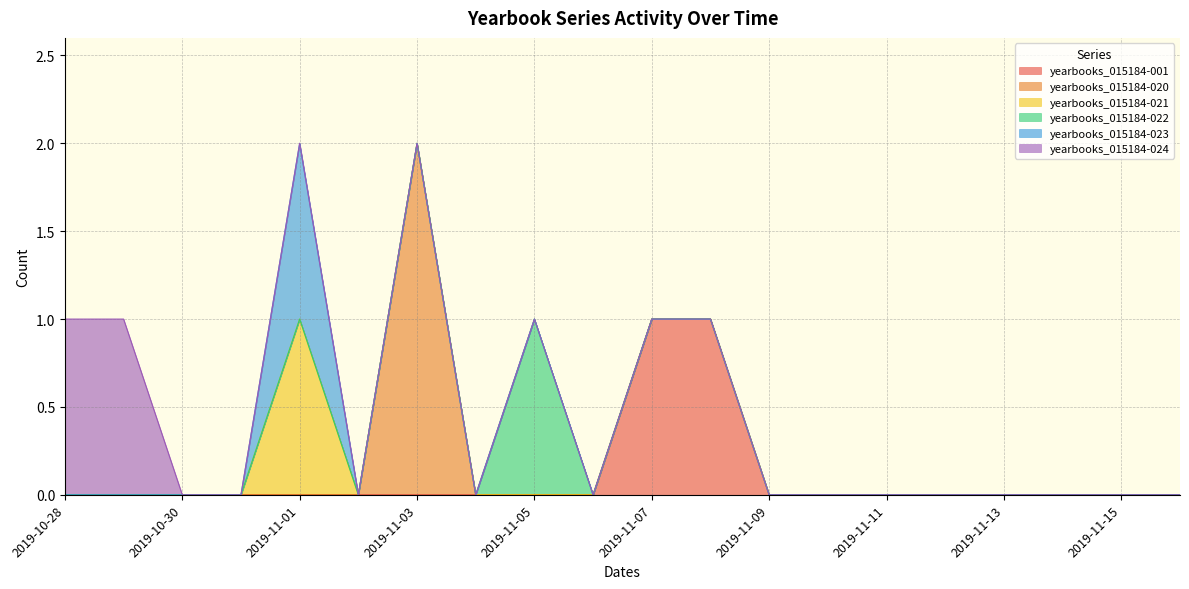

Is the value of yearbooks_015184-020 at 2019-10-28 greater than the value of yearbooks_015184-021 at 2019-10-28?

No